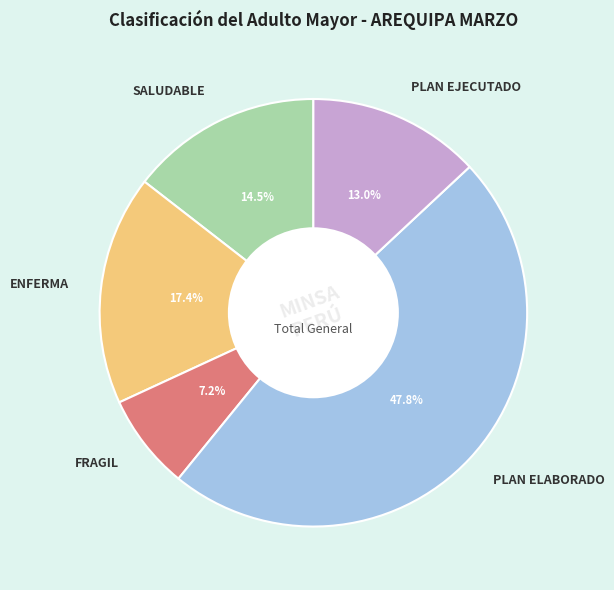

Which has a higher value, PLAN ELABORADO or ENFERMA?

PLAN ELABORADO